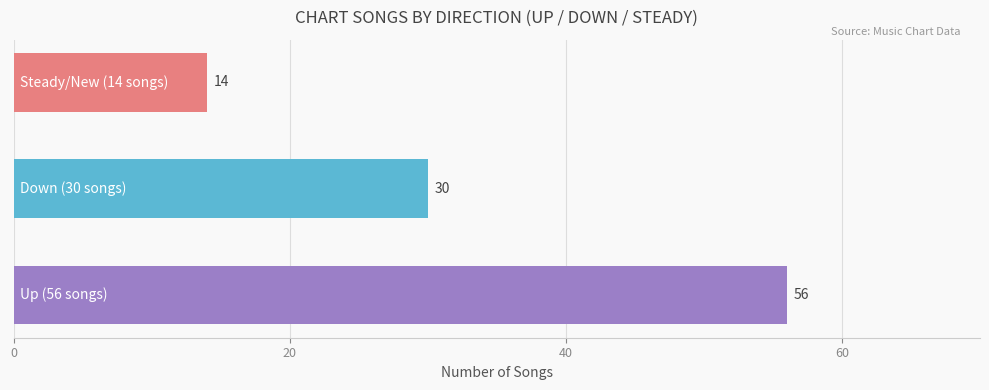

Does the chart contain stacked bars?

No